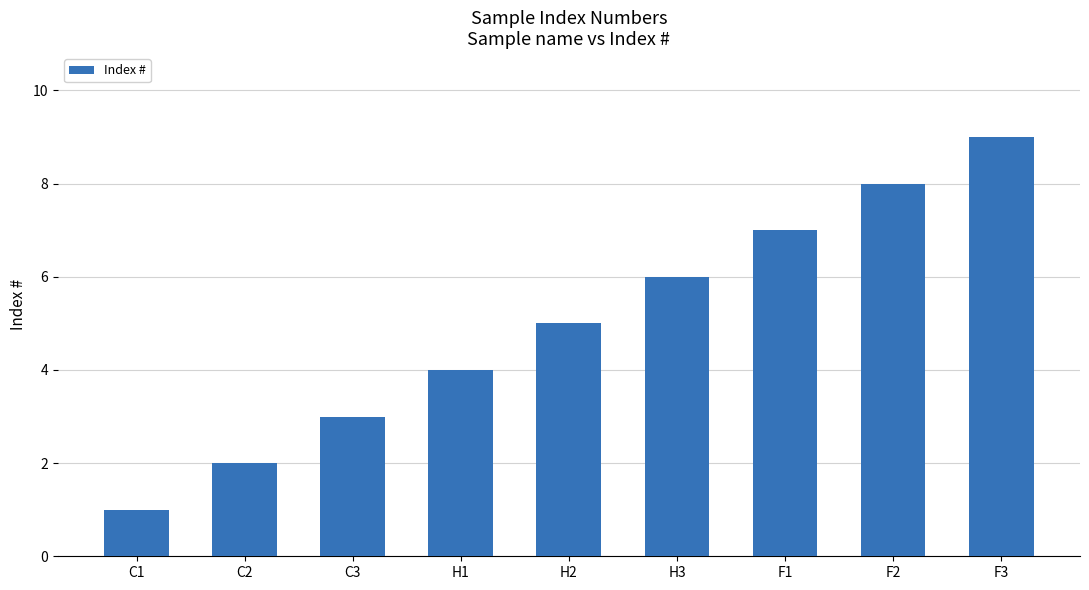

What is the sum of the values at H2 and C3?

8